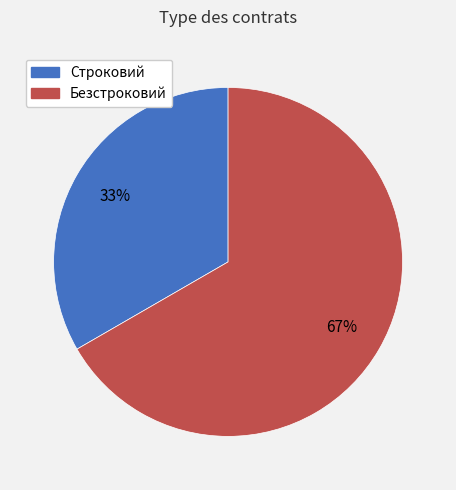

How many slices are in this pie chart?

2